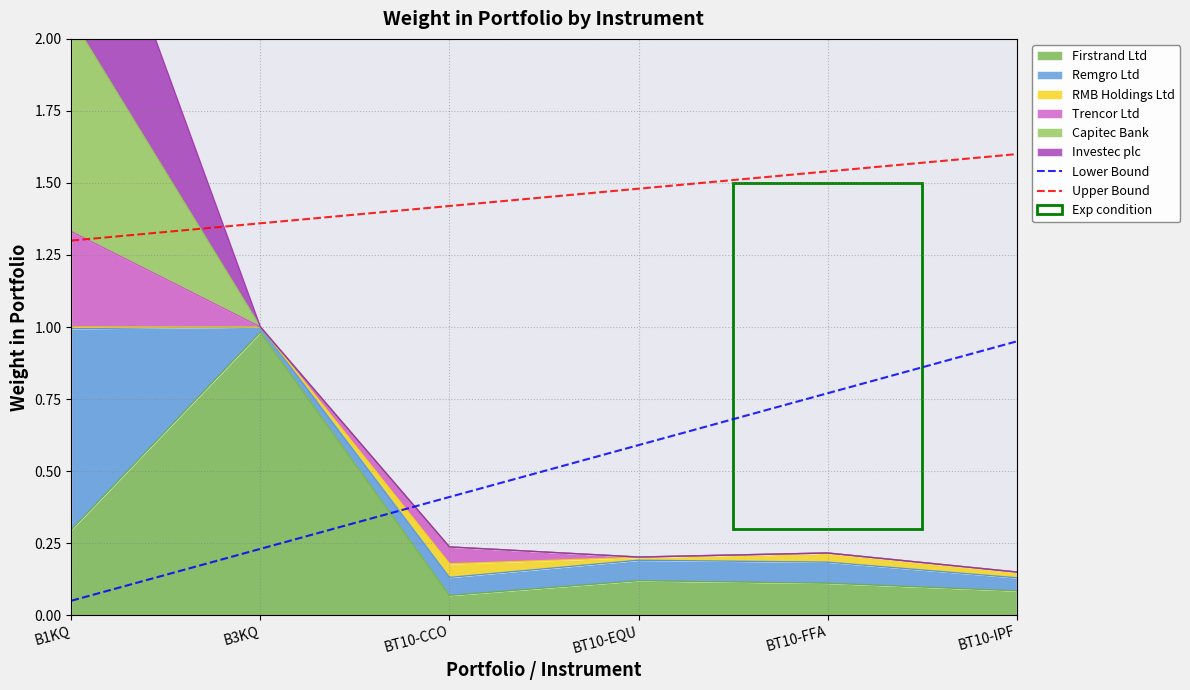

List the series in order of their overall mean, lowest first.

Lower Bound, Upper Bound